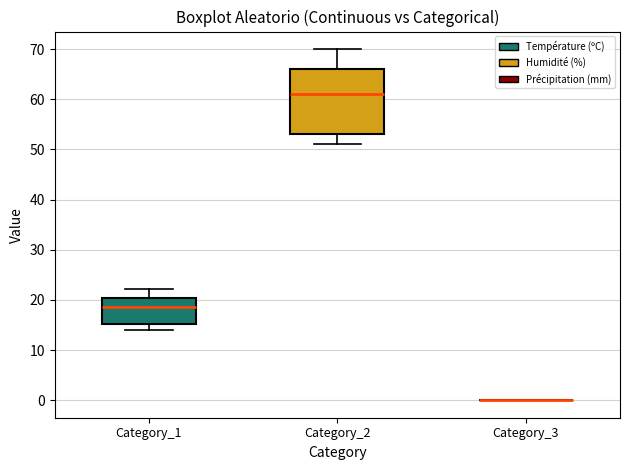

Which box is the tallest, from its lower edge to its upper edge?

Category_2